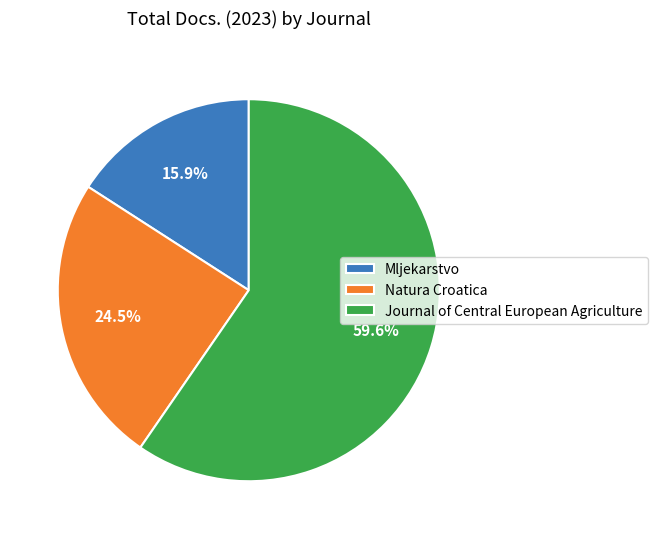

Rank the categories by value from highest to lowest.

Journal of Central European Agriculture, Natura Croatica, Mljekarstvo